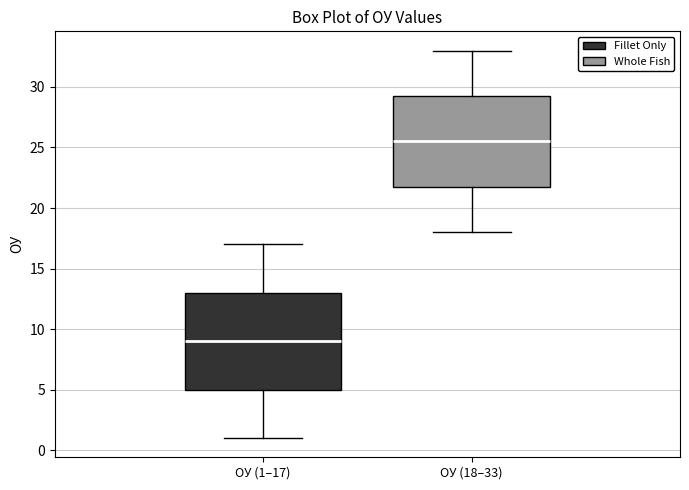

Which box is the tallest, from its lower edge to its upper edge?

ОУ (1–17)